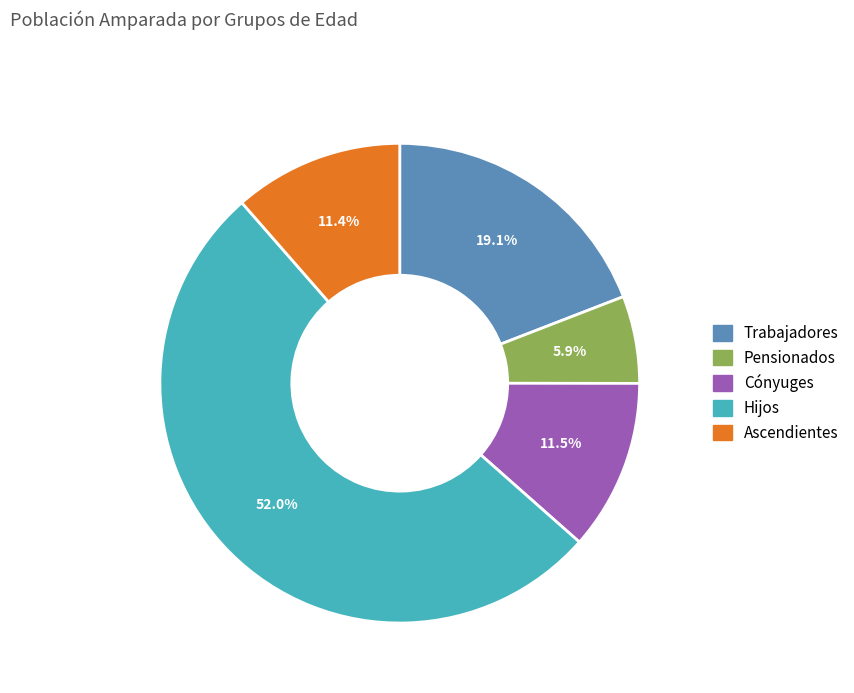

To the nearest percent, what is the combined percentage of Pensionados and Hijos?

58%